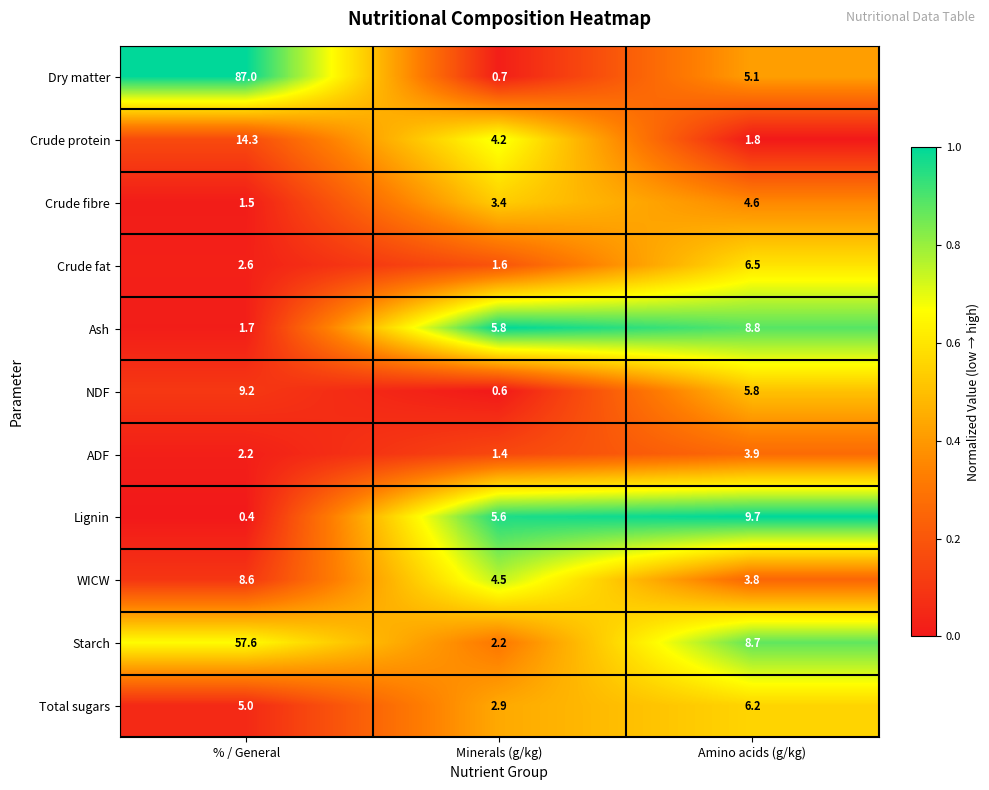

Between Minerals (g/kg) and Amino acids (g/kg), which series saw the biggest shift?

Starch